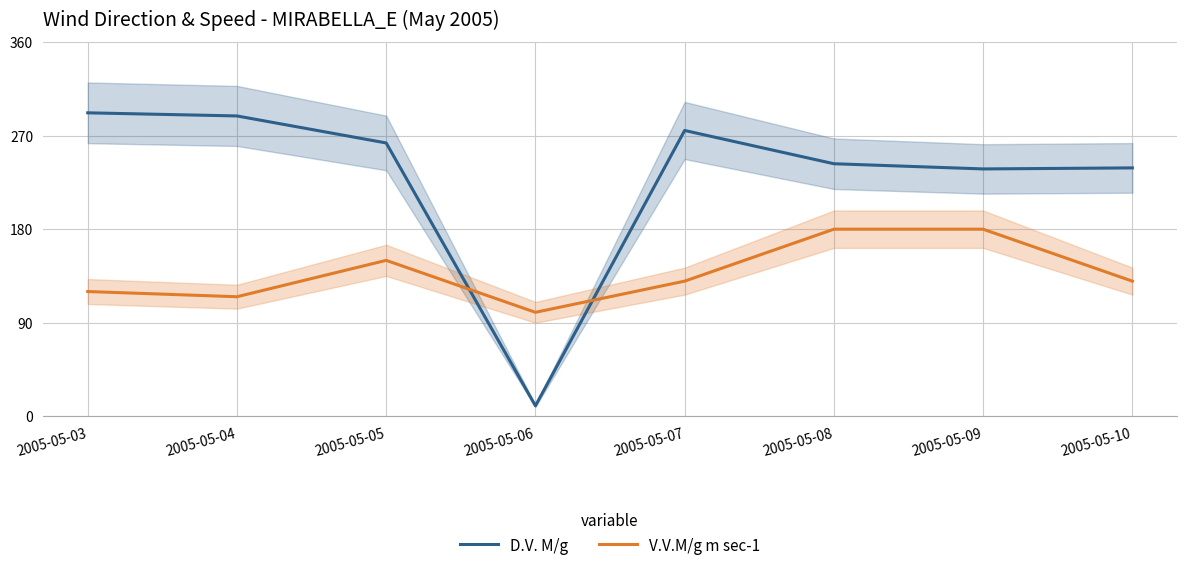

At which category is the sum across all series the highest?

2005-05-08